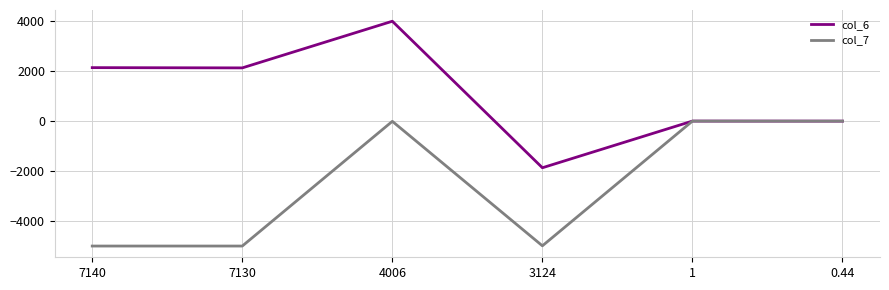

What is the difference between the maximum and second lowest values in the col_6 series?

3997.9